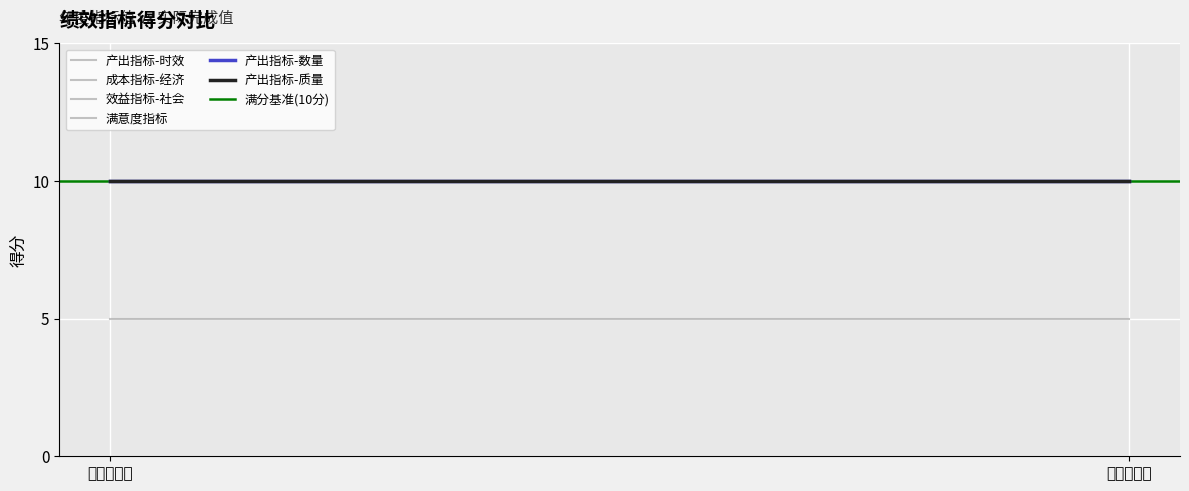

Reading right to left, transcribe all the data shown in this chart.

产出指标-数量: 10	10
产出指标-质量: 10	10
产出指标-时效: 10	10
成本指标-经济: 5	5
效益指标-社会: 10	10
满意度指标: 10	10